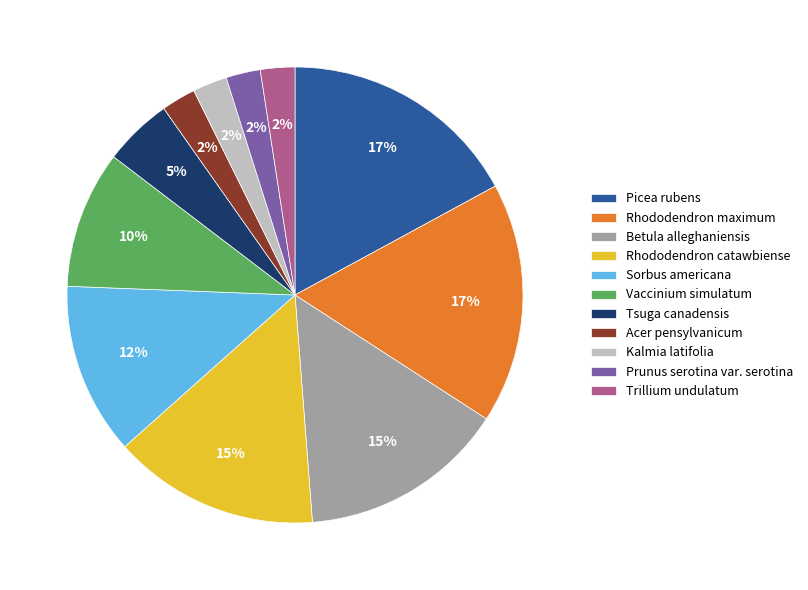

Do Tsuga canadensis and Acer pensylvanicum together represent more than half of the pie?

No